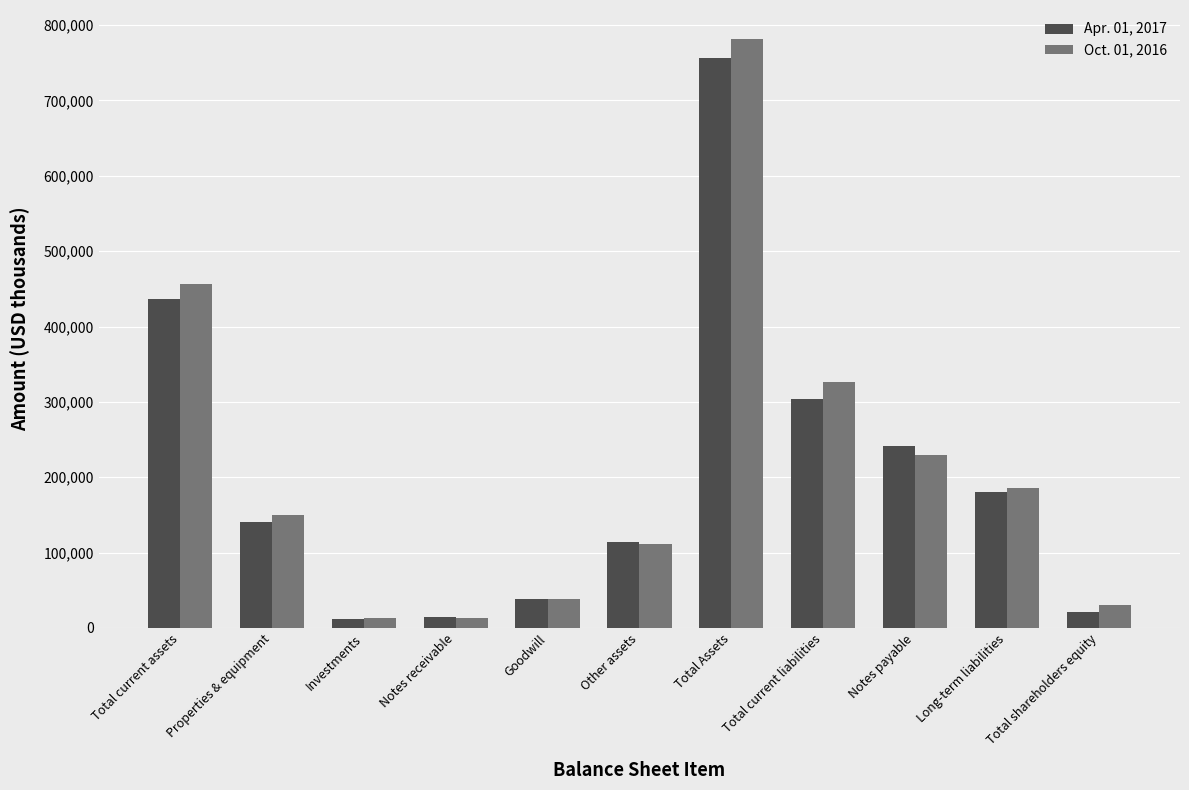

Rank the series at Total current assets from highest to lowest value.

Oct. 01, 2016, Apr. 01, 2017